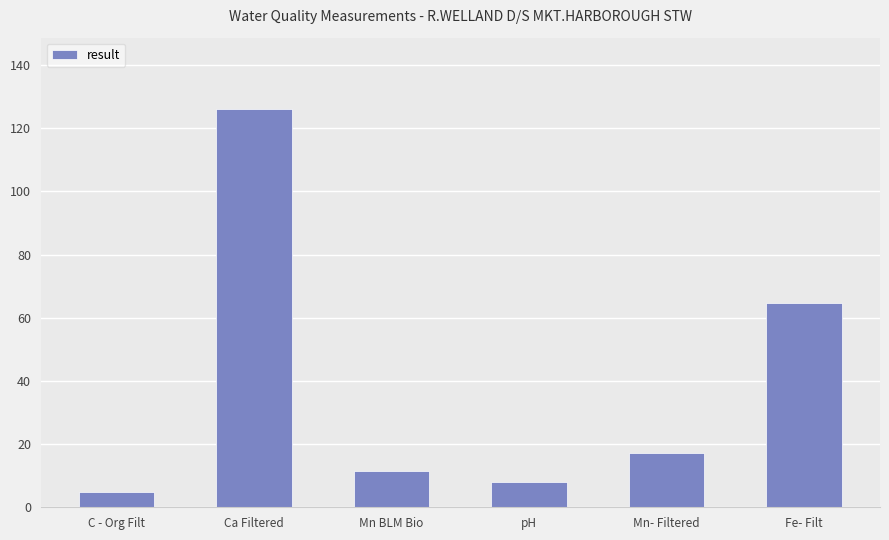

What position from the right is Ca Filtered?

5